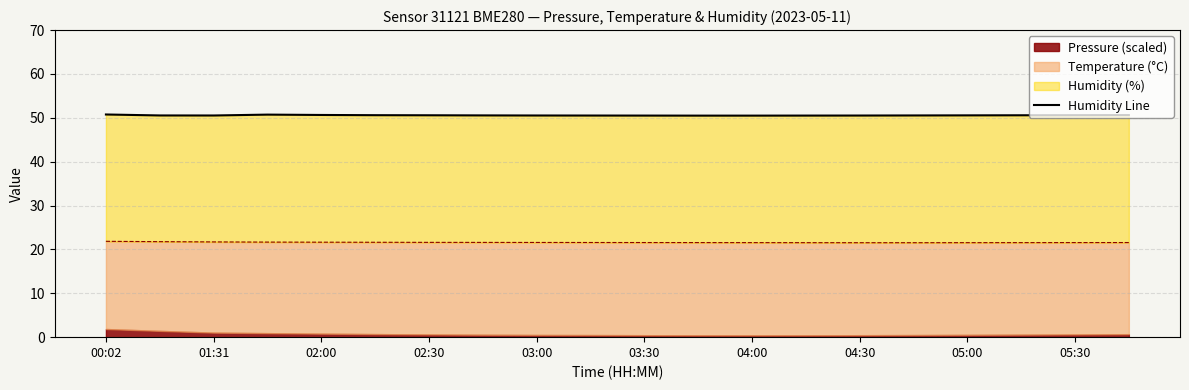

What is the minimum value shown in the chart?

50.5